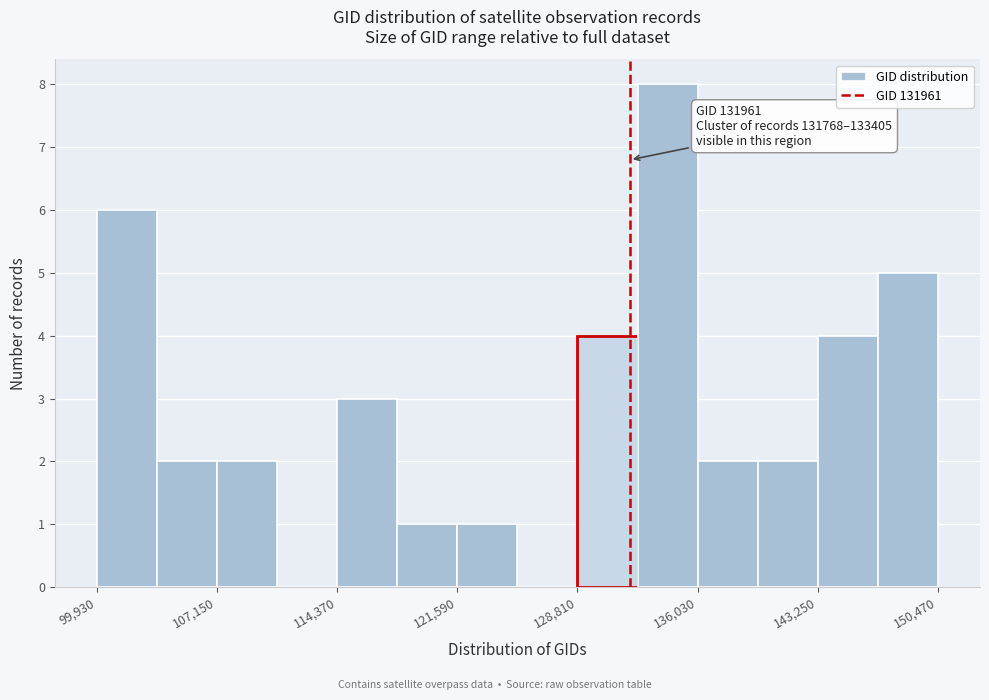

Read against the x-axis, roughly where is the centre of the tallest bar?

134000